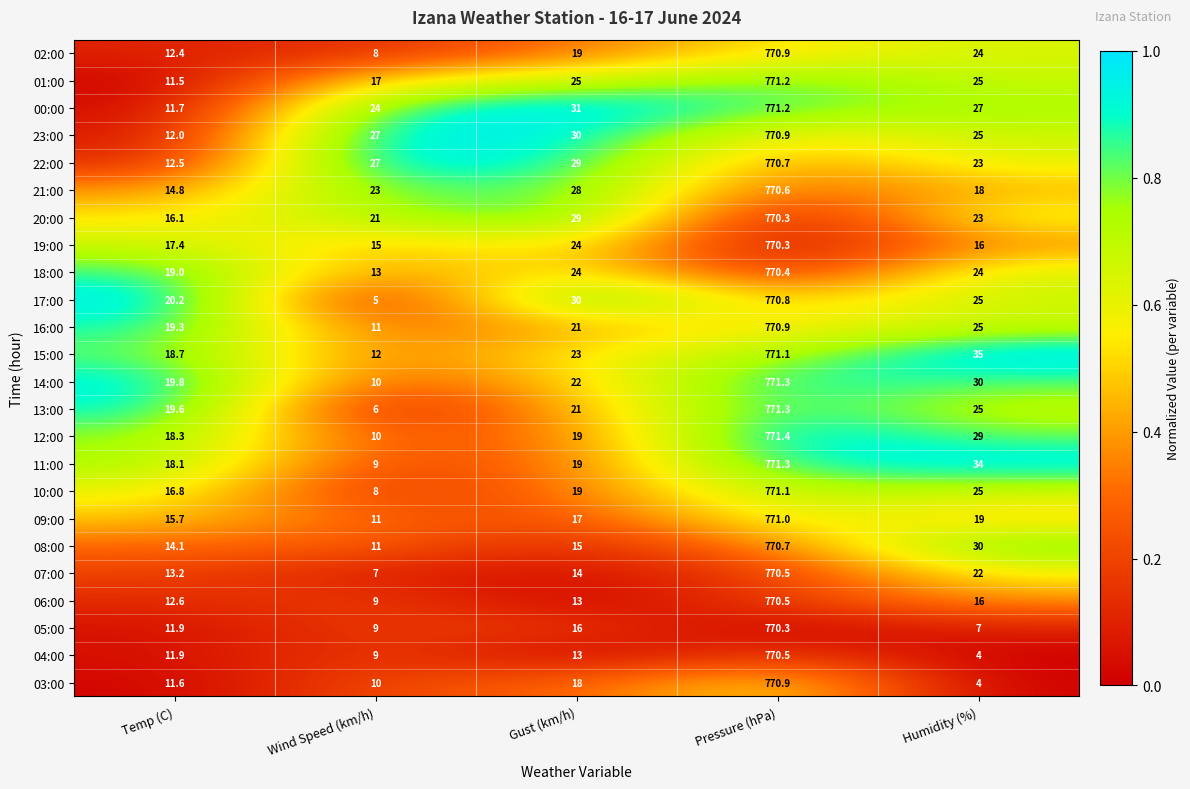

Which label corresponds to the smallest value in the chart?

Humidity (%)